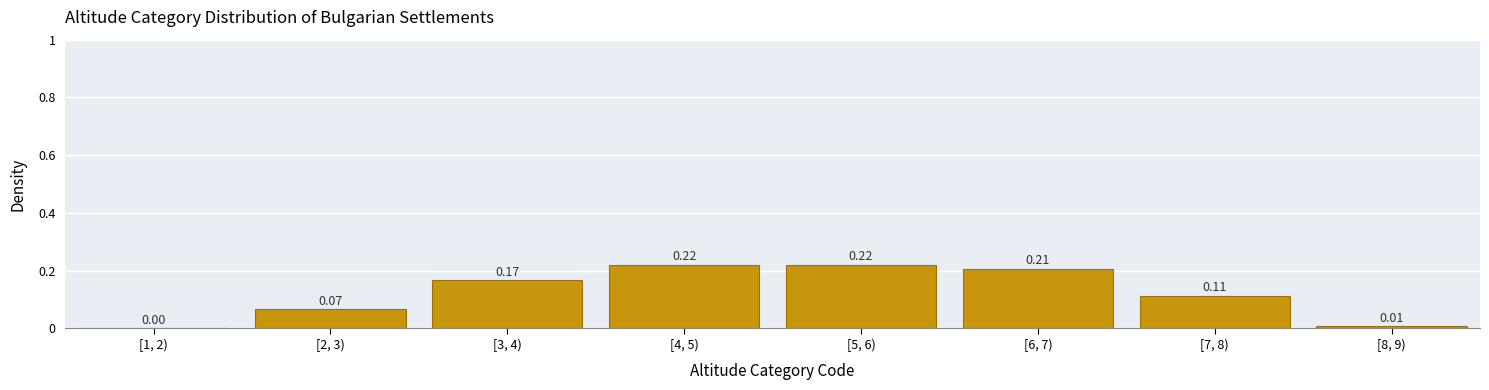

What is the sum of the values at [7, 8) and [4, 5)?

0.3